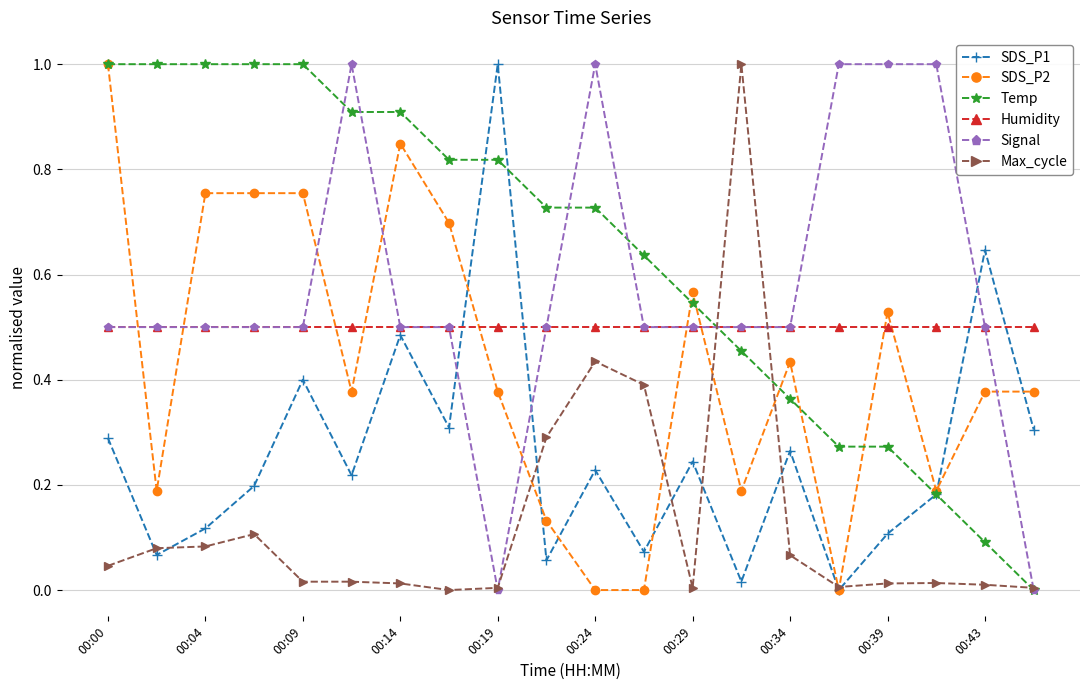

How many interior local valleys does the SDS_P1 series have?

7